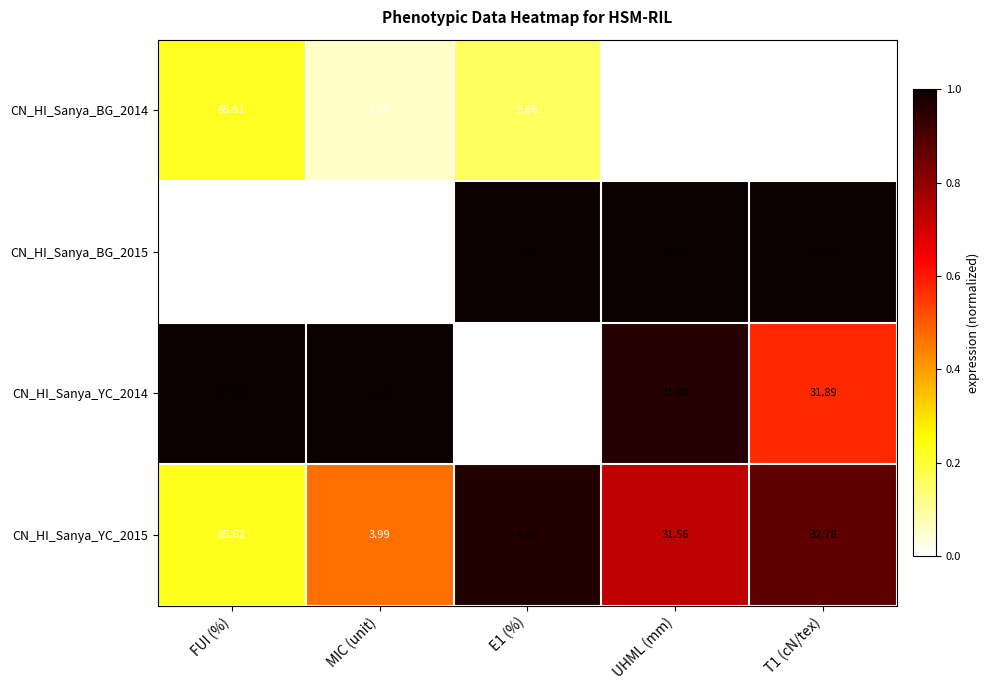

What is the spread (max minus min) of values at MIC (unit)?

0.4